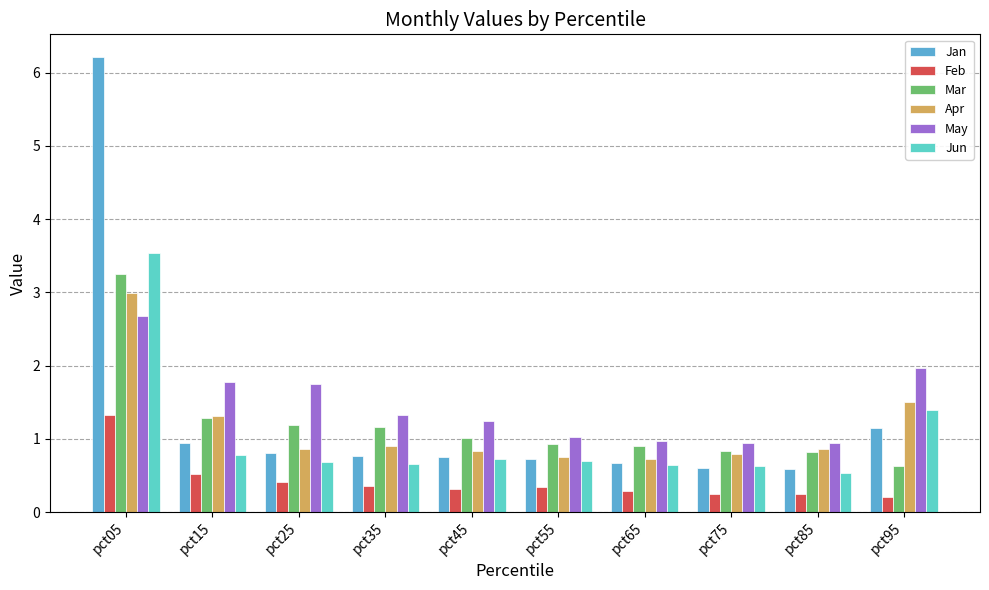

What is the difference between the highest and lowest values at pct55?

0.7